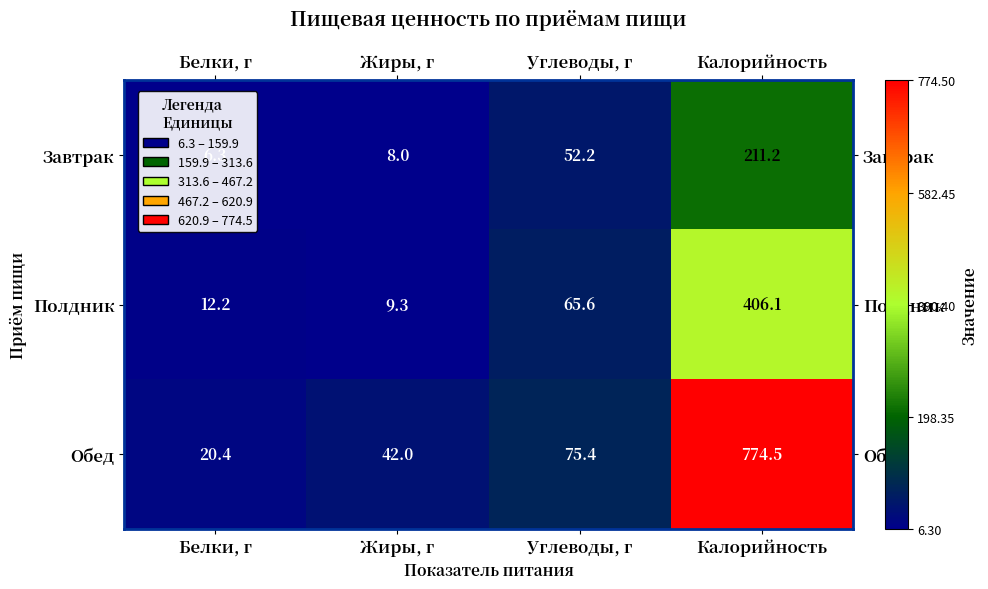

At which category is the sum across all series the highest?

Калорийность